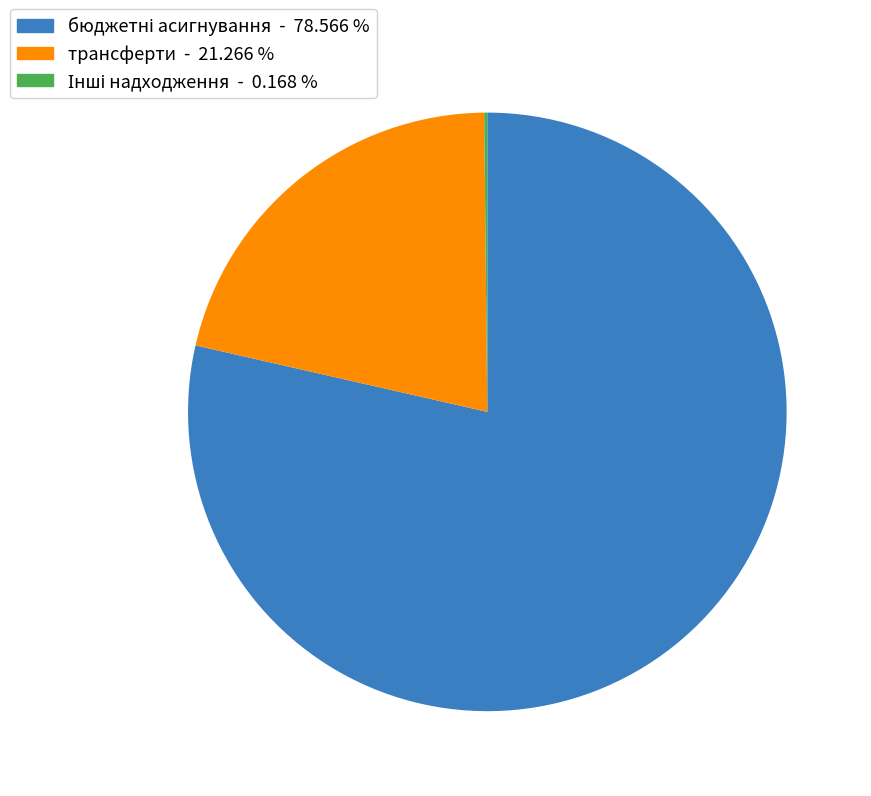

What is the smallest slice in the pie chart?

Інші надходження